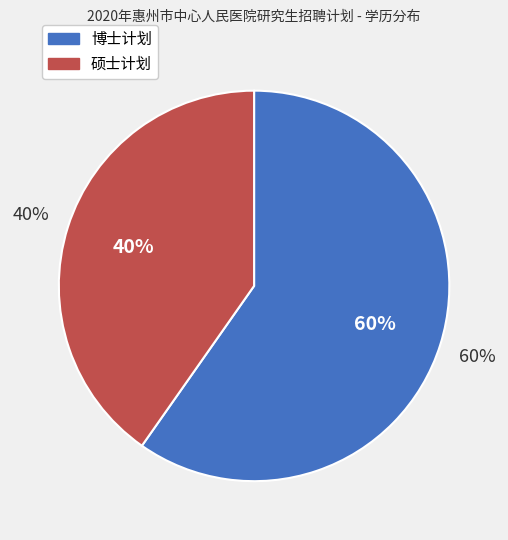

Which category accounts for the majority?

博士计划